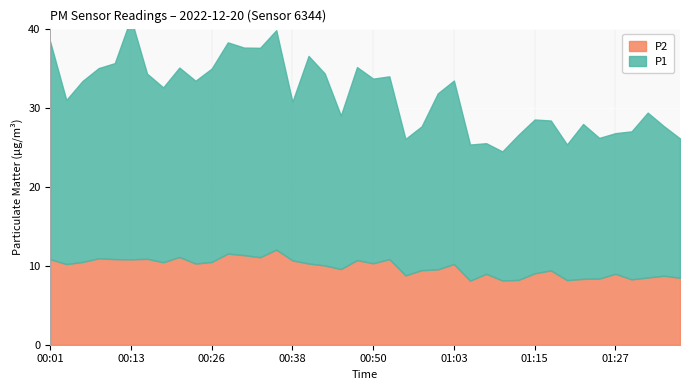

What is the lowest value of the P2 series?

8.1